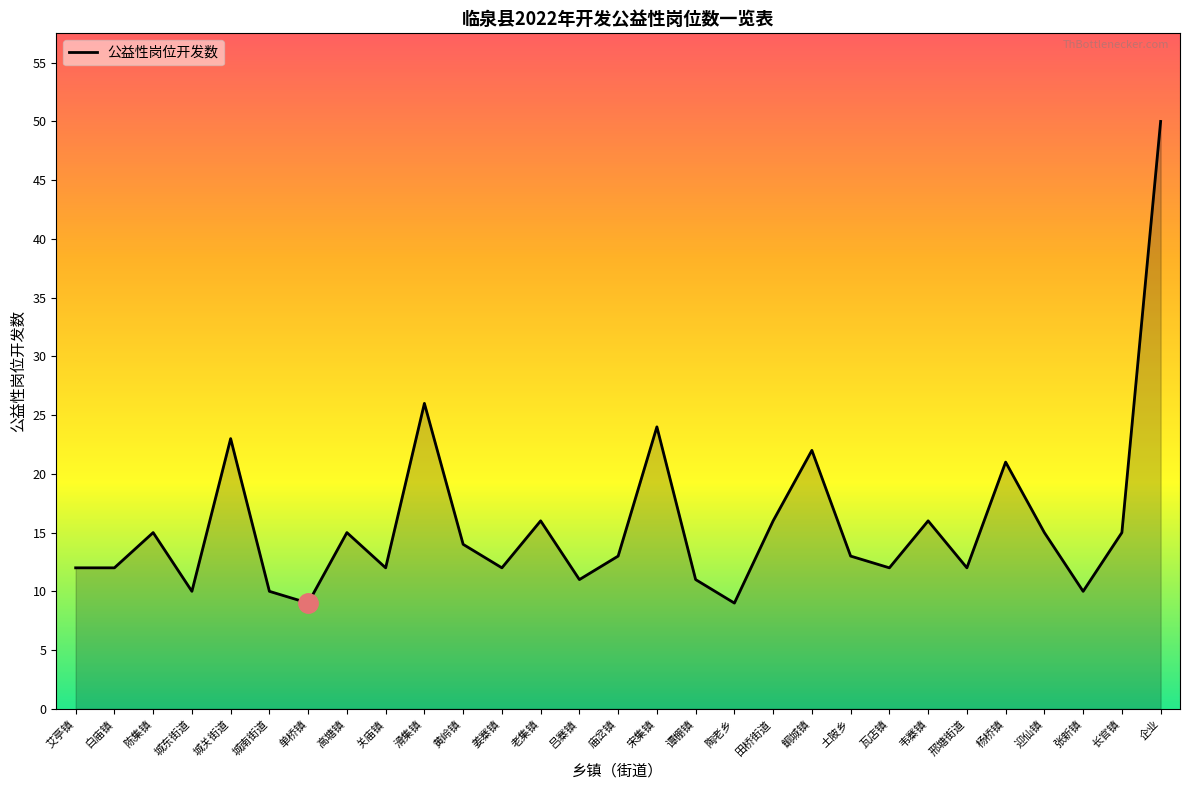

Which has a higher value, 关庙镇 or 黄岭镇?

黄岭镇